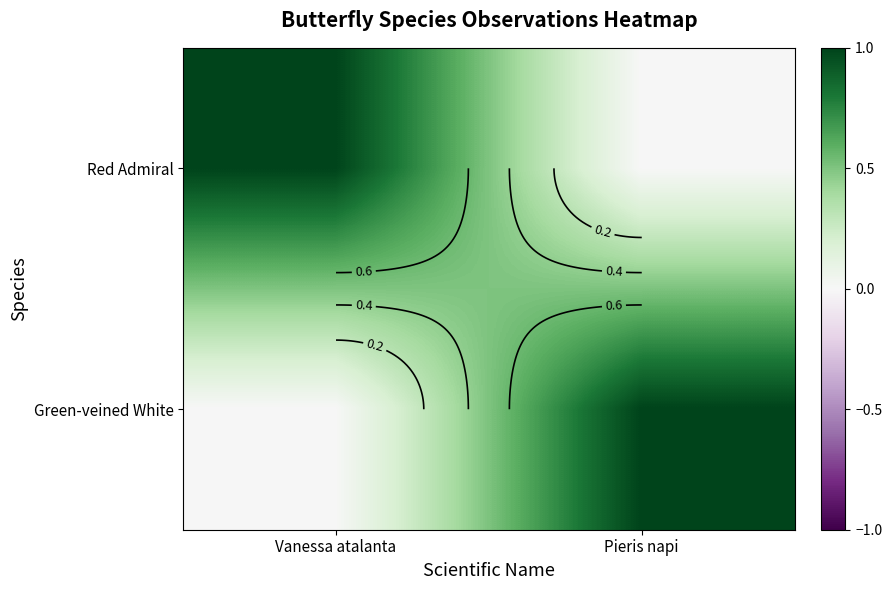

At Vanessa atalanta, list the series in order from smallest to largest.

Green-veined White, Red Admiral